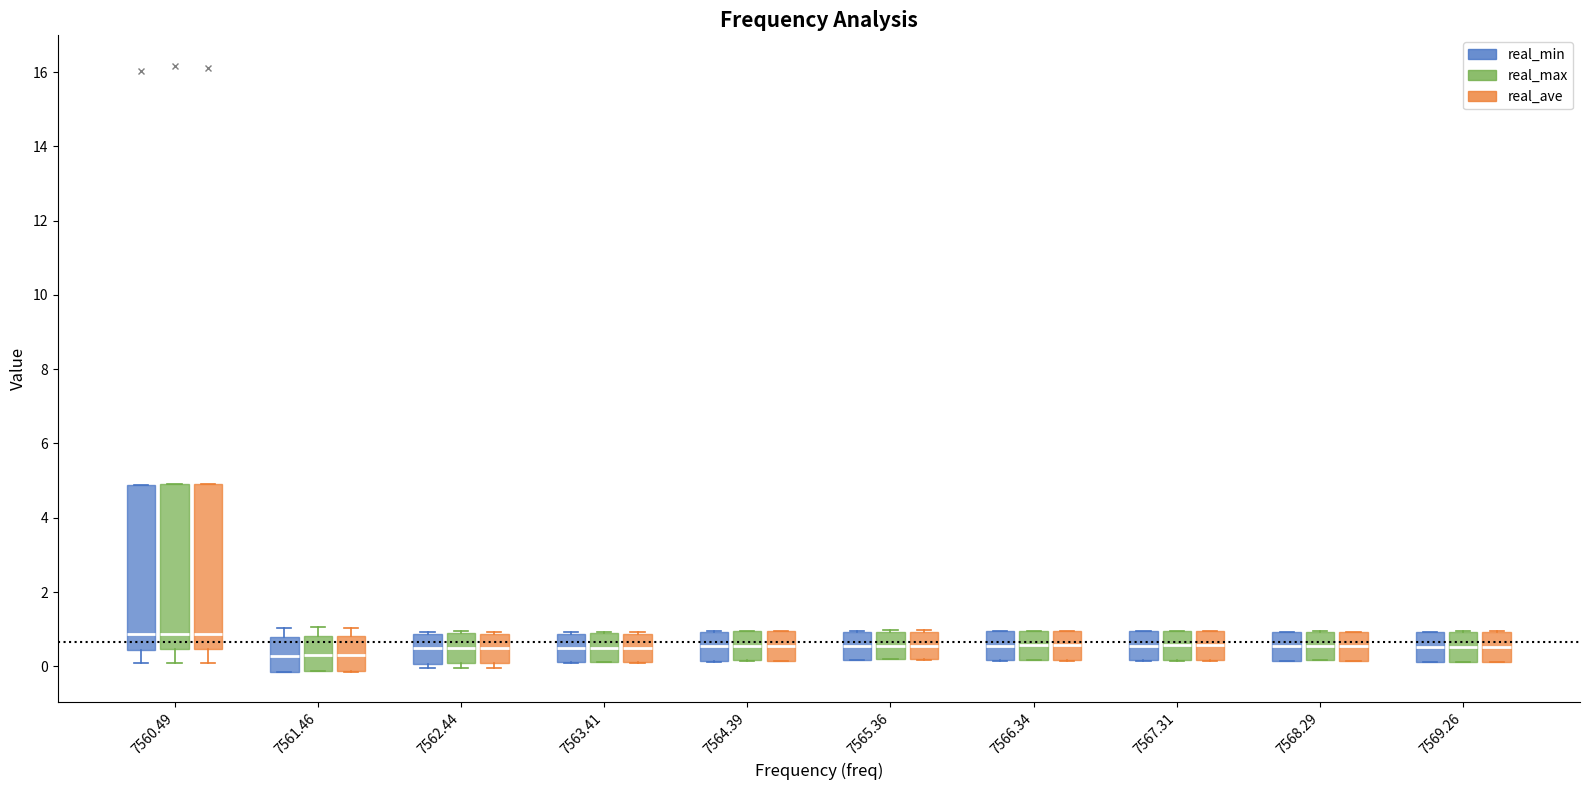

Reading left to right, transcribe this box plot: for each box, give where its median line is, the range the box spans, and where its two whiskers end, as read against the y-axis. The values are not printed on the chart, so give them approximately, as read against the axis.

7560.49 (real_min): median 0.8, box 0.4 to 4.8, whiskers 0.0 to 4.8
7560.49 (real_max): median 0.8, box 0.4 to 5.0, whiskers 0.0 to 5.0
7560.49 (real_ave): median 0.8, box 0.4 to 4.8, whiskers 0.0 to 4.8
7561.46 (real_min): median 0.2, box -0.2 to 0.8, whiskers -0.2 to 1.0
7561.46 (real_max): median 0.4, box -0.2 to 0.8, whiskers -0.2 to 1.0
7561.46 (real_ave): median 0.4, box -0.2 to 0.8, whiskers -0.2 to 1.0
7562.44 (real_min): median 0.4, box 0.0 to 0.8, whiskers 0.0 (just below the box's lower edge) to 1.0
7562.44 (real_max): median 0.6, box 0.0 to 0.8, whiskers 0.0 (just below the box's lower edge) to 1.0
7562.44 (real_ave): median 0.4, box 0.0 to 0.8, whiskers 0.0 (just below the box's lower edge) to 1.0
7563.41 (real_min): median 0.4, box 0.2 to 0.8, whiskers 0.0 to 1.0
7563.41 (real_max): median 0.6, box 0.2 to 0.8, whiskers 0.2 to 1.0
7563.41 (real_ave): median 0.4, box 0.2 to 0.8, whiskers 0.2 to 1.0
7564.39 (real_min): median 0.6, box 0.2 to 1.0, whiskers 0.2 to 1.0
7564.39 (real_max): median 0.6, box 0.2 to 1.0, whiskers 0.2 to 1.0
7564.39 (real_ave): median 0.6, box 0.2 to 1.0, whiskers 0.2 to 1.0
7565.36 (real_min): median 0.6, box 0.2 to 1.0, whiskers 0.2 to 1.0
7565.36 (real_max): median 0.6, box 0.2 to 1.0, whiskers 0.2 to 1.0
7565.36 (real_ave): median 0.6, box 0.2 to 1.0, whiskers 0.2 to 1.0
7566.34 (real_min): median 0.6, box 0.2 to 1.0, whiskers 0.2 to 1.0
7566.34 (real_max): median 0.6, box 0.2 to 1.0, whiskers 0.2 to 1.0
7566.34 (real_ave): median 0.6, box 0.2 to 1.0, whiskers 0.2 to 1.0
7567.31 (real_min): median 0.6, box 0.2 to 1.0, whiskers 0.2 to 1.0
7567.31 (real_max): median 0.6, box 0.2 to 1.0, whiskers 0.2 to 1.0
7567.31 (real_ave): median 0.6, box 0.2 to 1.0, whiskers 0.2 to 1.0
7568.29 (real_min): median 0.6, box 0.2 to 1.0, whiskers 0.2 to 1.0
7568.29 (real_max): median 0.6, box 0.2 to 1.0, whiskers 0.2 to 1.0
7568.29 (real_ave): median 0.6, box 0.2 to 1.0, whiskers 0.2 to 1.0
7569.26 (real_min): median 0.6, box 0.2 to 1.0, whiskers 0.2 to 1.0
7569.26 (real_max): median 0.6, box 0.2 to 1.0, whiskers 0.2 to 1.0
7569.26 (real_ave): median 0.6, box 0.2 to 1.0, whiskers 0.2 to 1.0